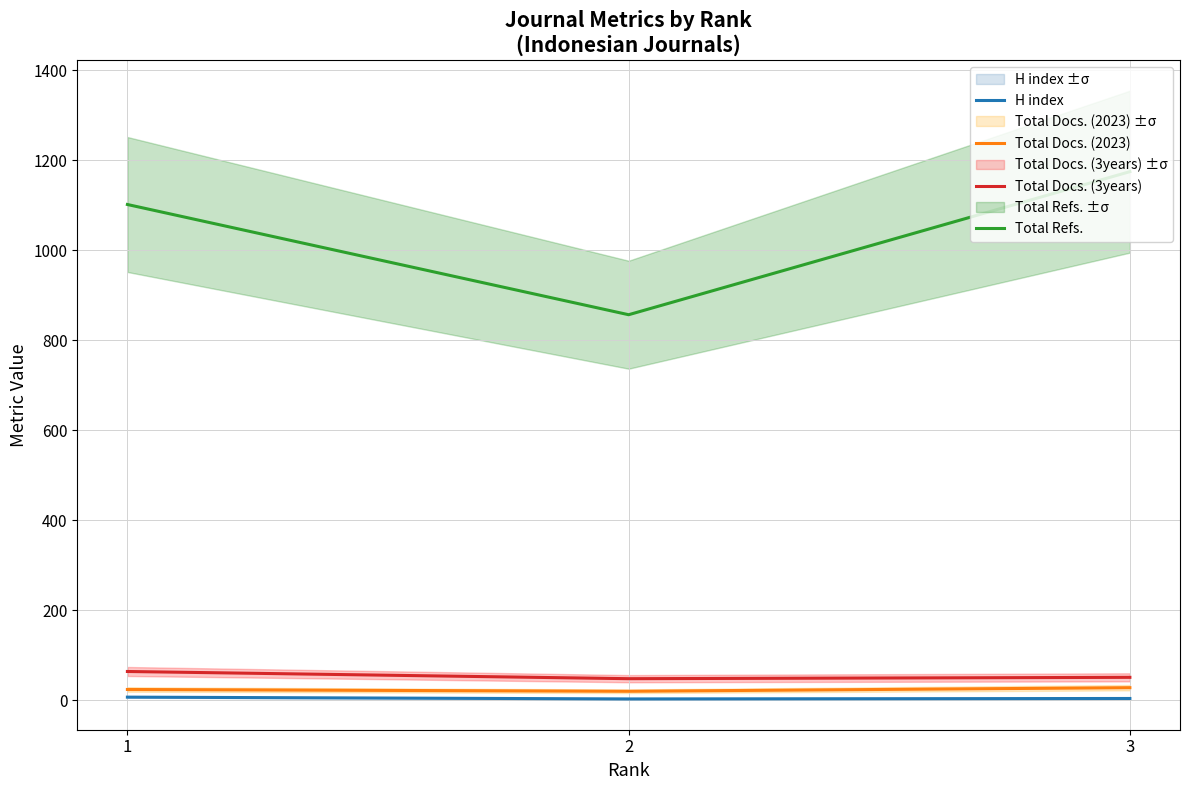

Rank the series by their maximum value, from lowest to highest.

H index, Total Docs. (2023), Total Docs. (3years), Total Refs.